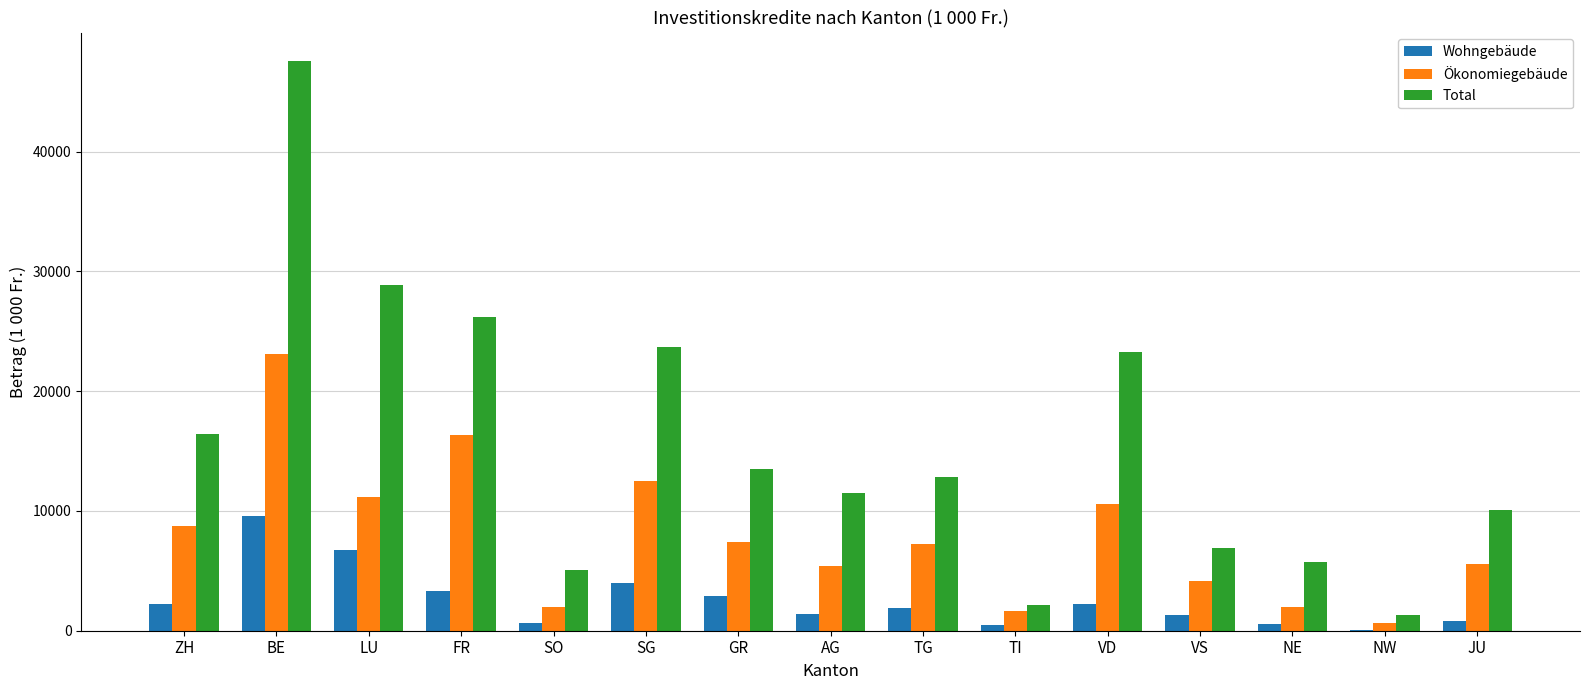

Is the value of Ökonomiegebäude at AG greater than the value of Wohngebäude at NE?

Yes